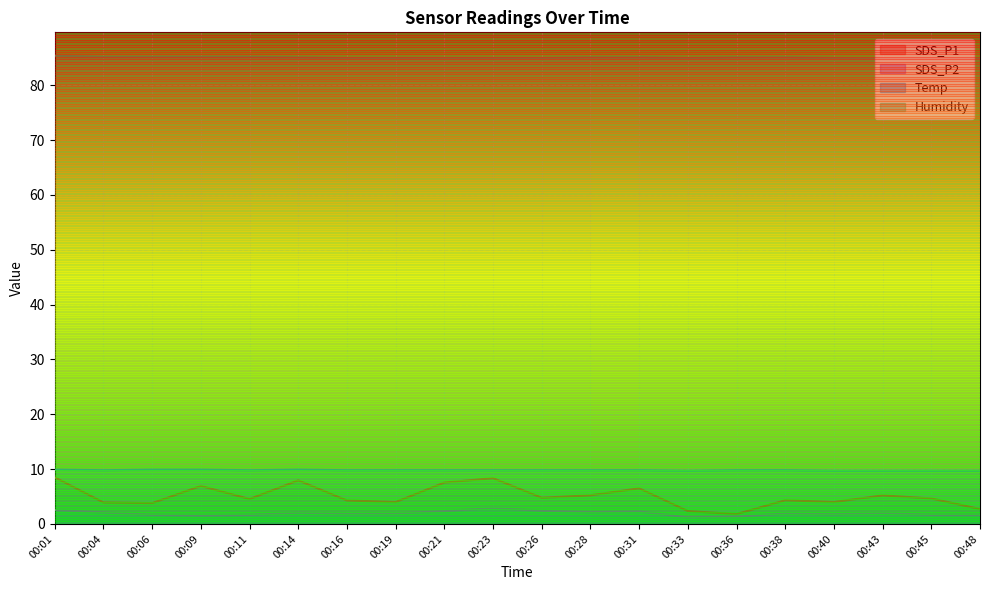

At 00:40, list the series in order from smallest to largest.

SDS_P2, SDS_P1, Temp, Humidity